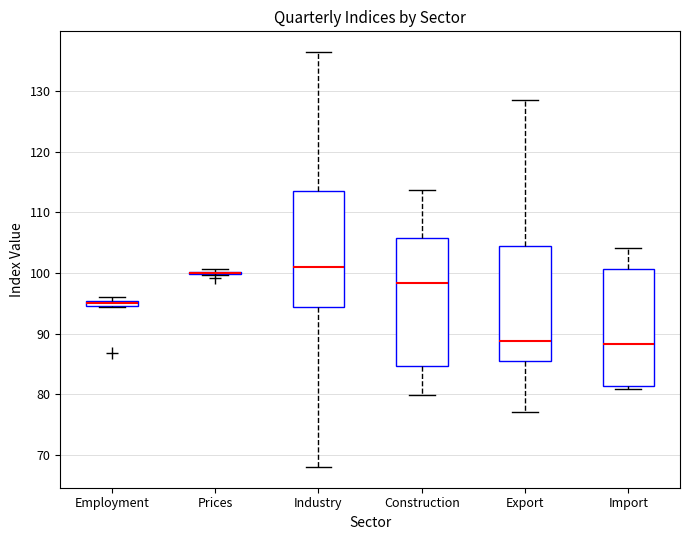

Where is the upper edge of the box for Construction on the y-axis? The values are not printed on the chart, so give them approximately, as read against the axis.

106